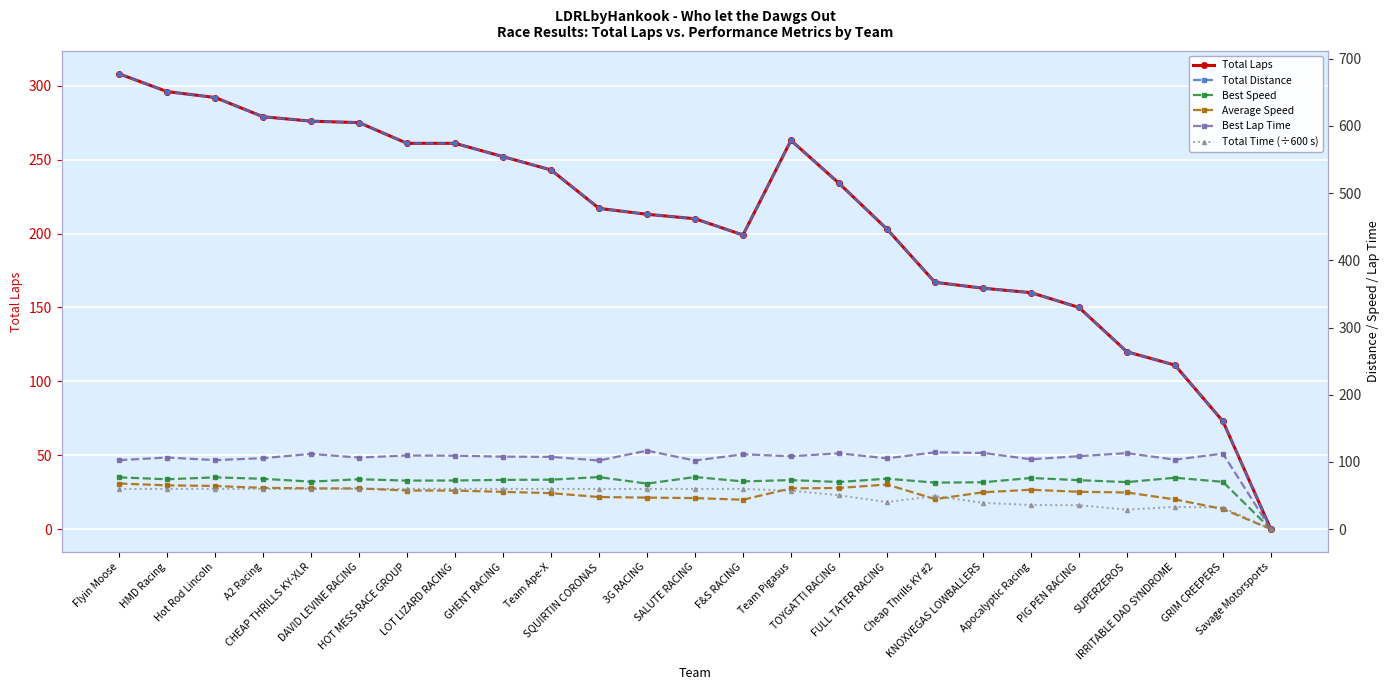

The value of Total Time (÷600 s) at Savage Motorsports is 28.0. True or false?

False